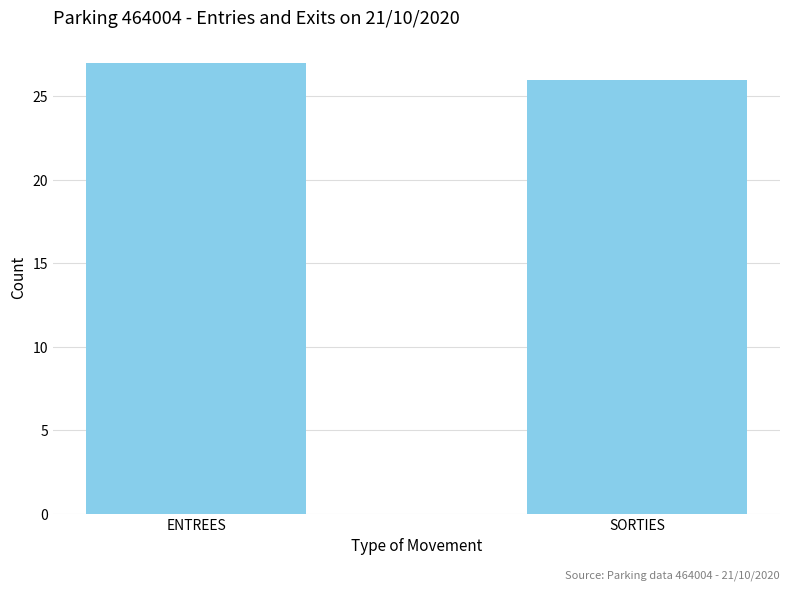

True or false: the data shows 26 at SORTIES.

True